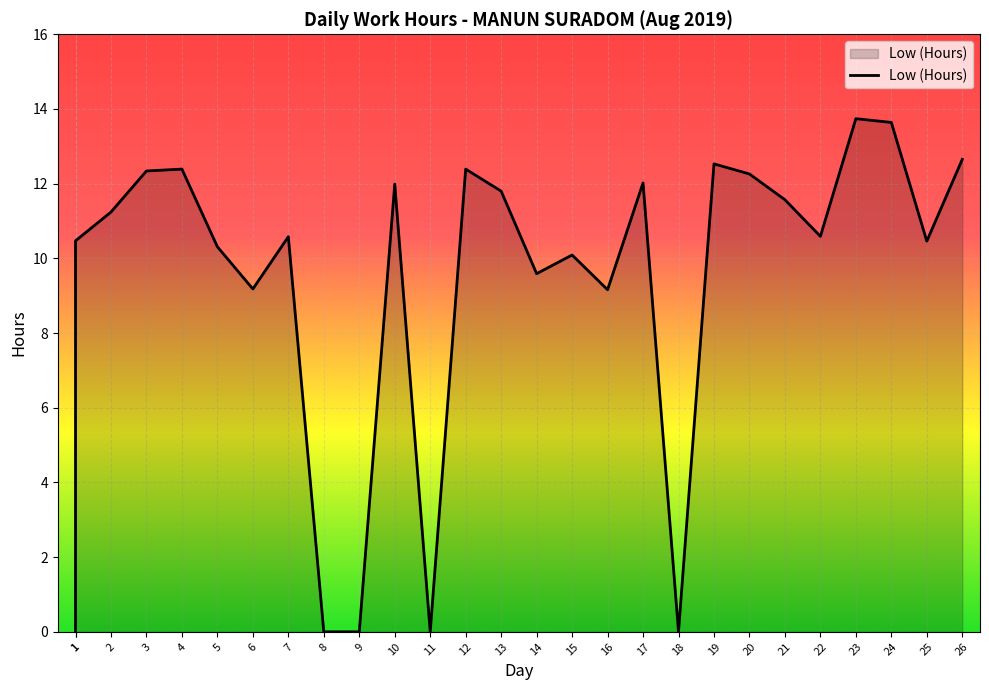

Which category has the highest value across all series?

23